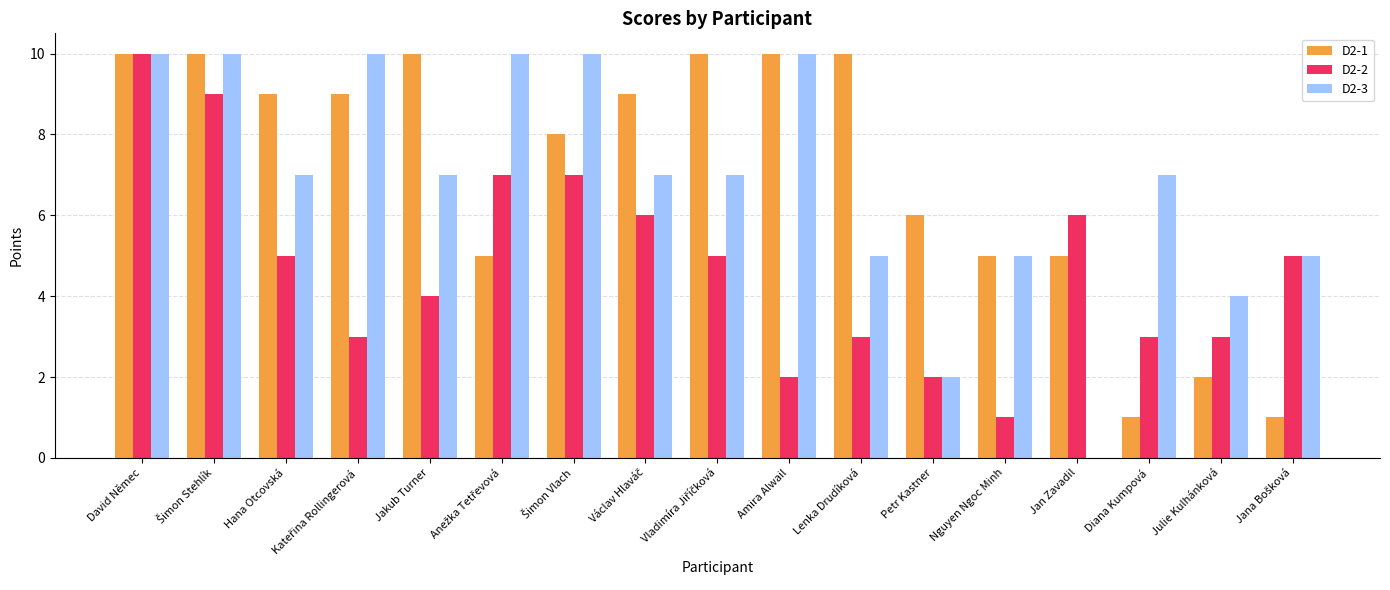

Is it true that D2-3 equals 7 at Hana Otcovská?

True